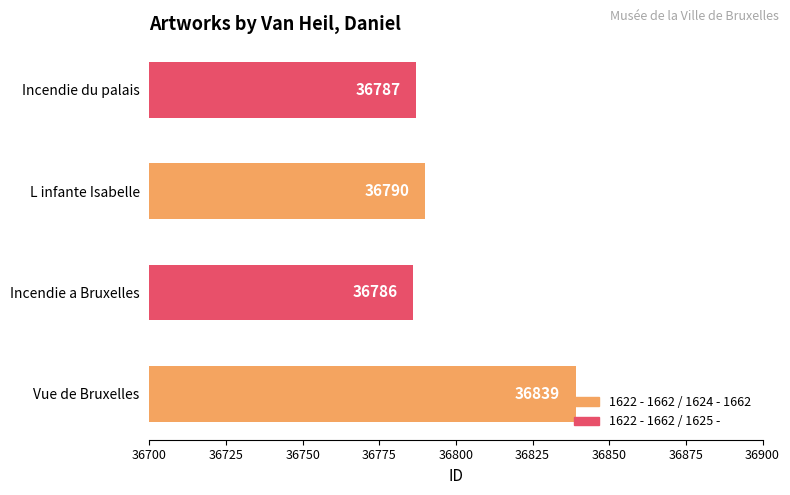

Between L infante Isabelle and Incendie du palais, which is larger?

L infante Isabelle